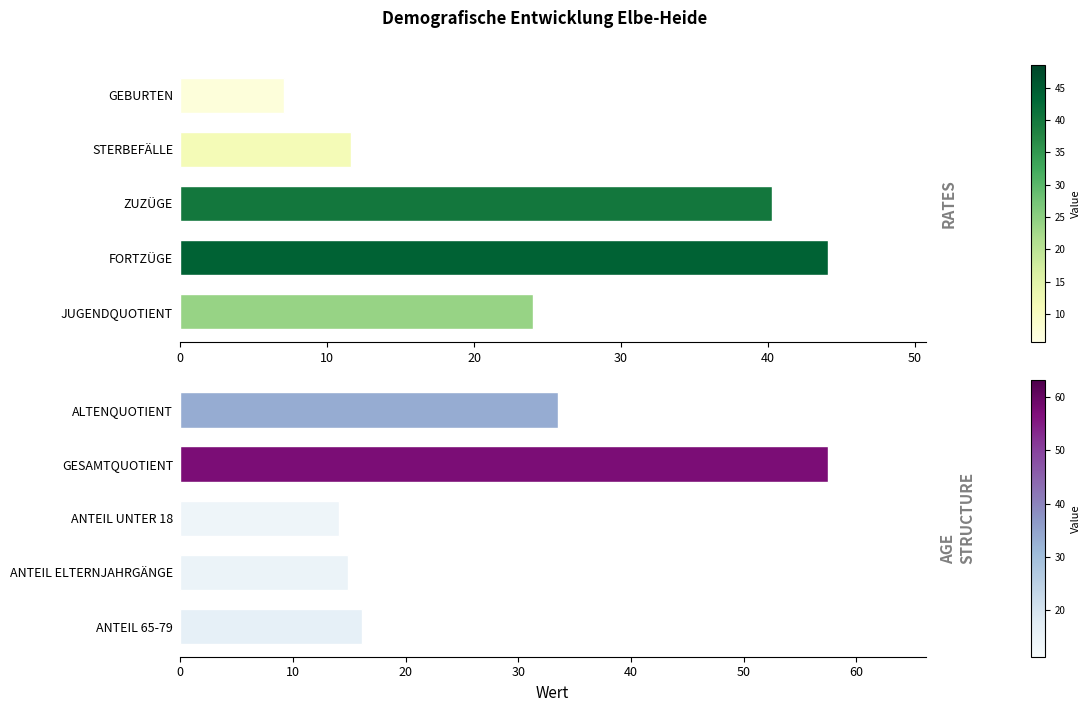

Is it true that the value at GESAMTQUOTIENT is 57.5?

True